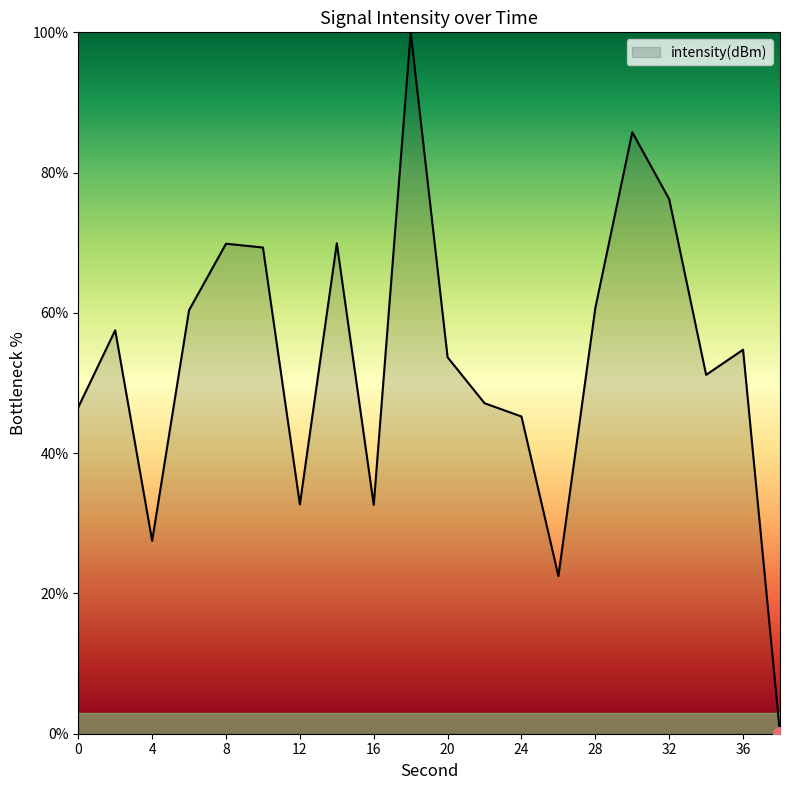

What is the difference between the maximum and minimum values?

100.0